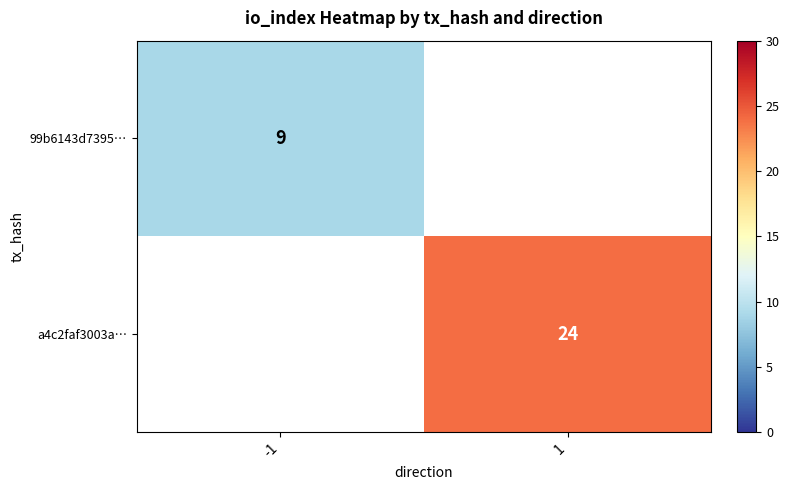

The a4c2faf3003a… series shows 42 at 1. True or false?

False